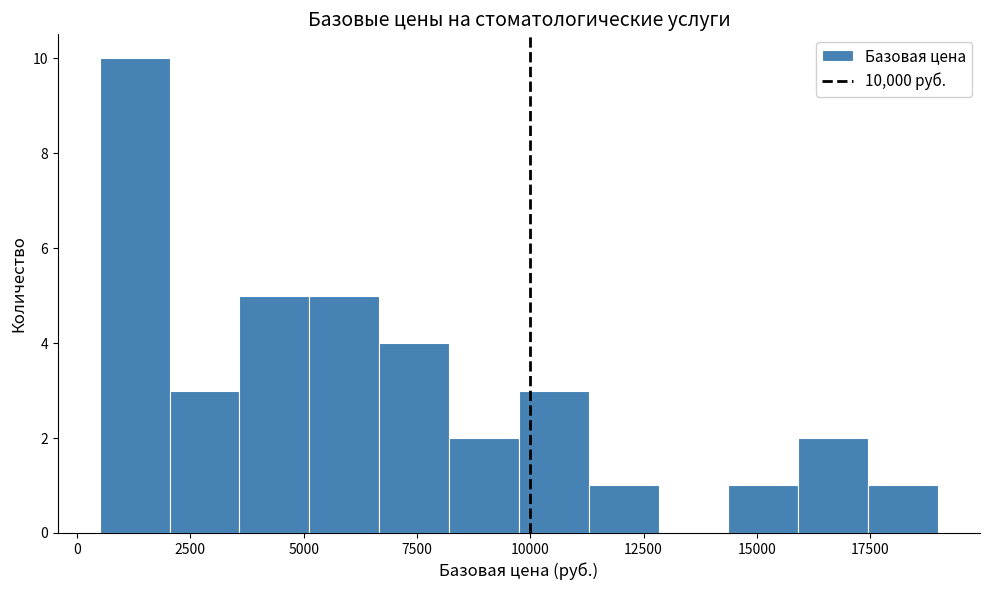

Around what value on the x-axis is the tallest bar? Give the approximate position of its centre, as read against the axis.

1500